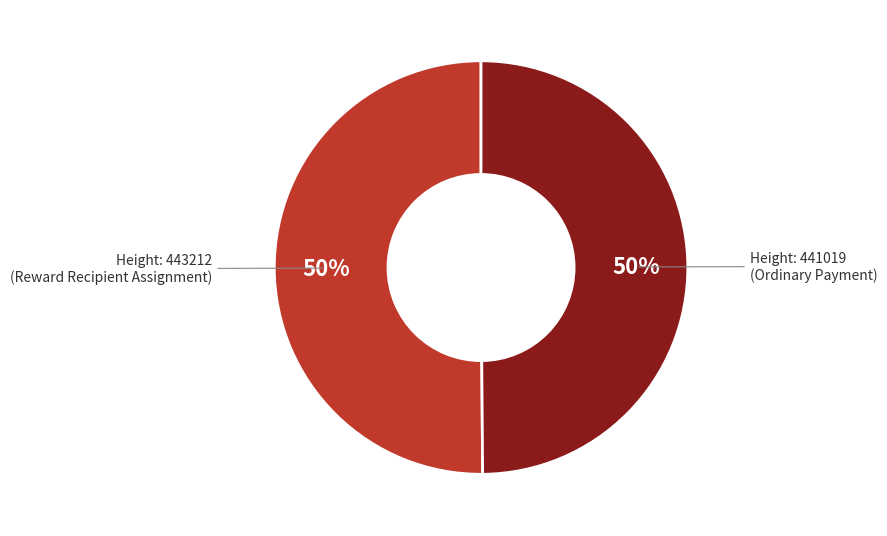

To the nearest percent, what is the average slice percentage?

50%